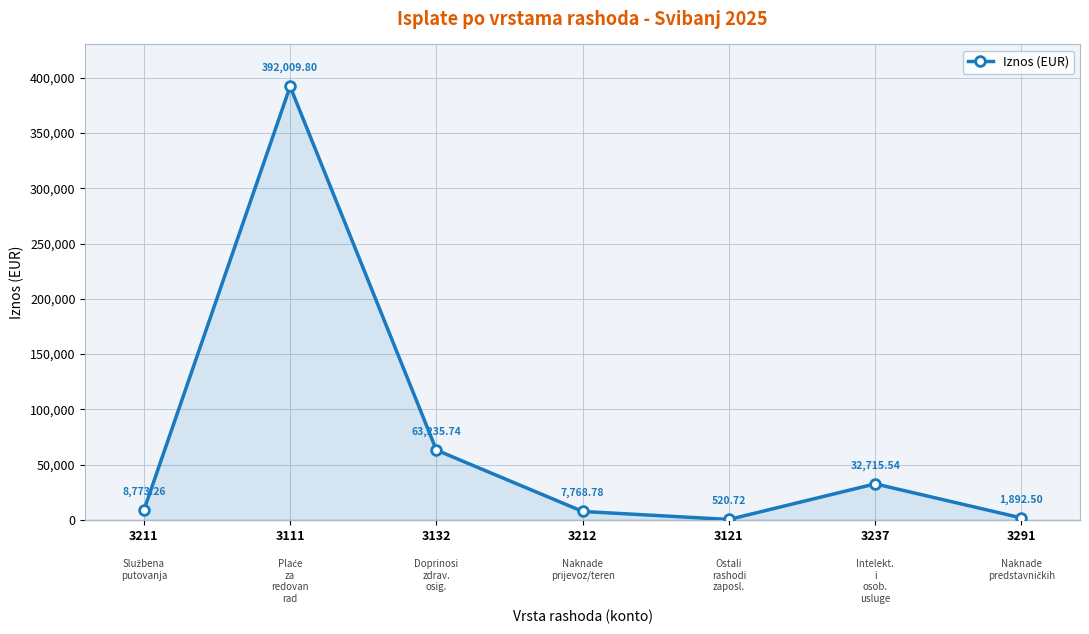

How many points are lower than both their immediate neighbors (excluding endpoints)?

1